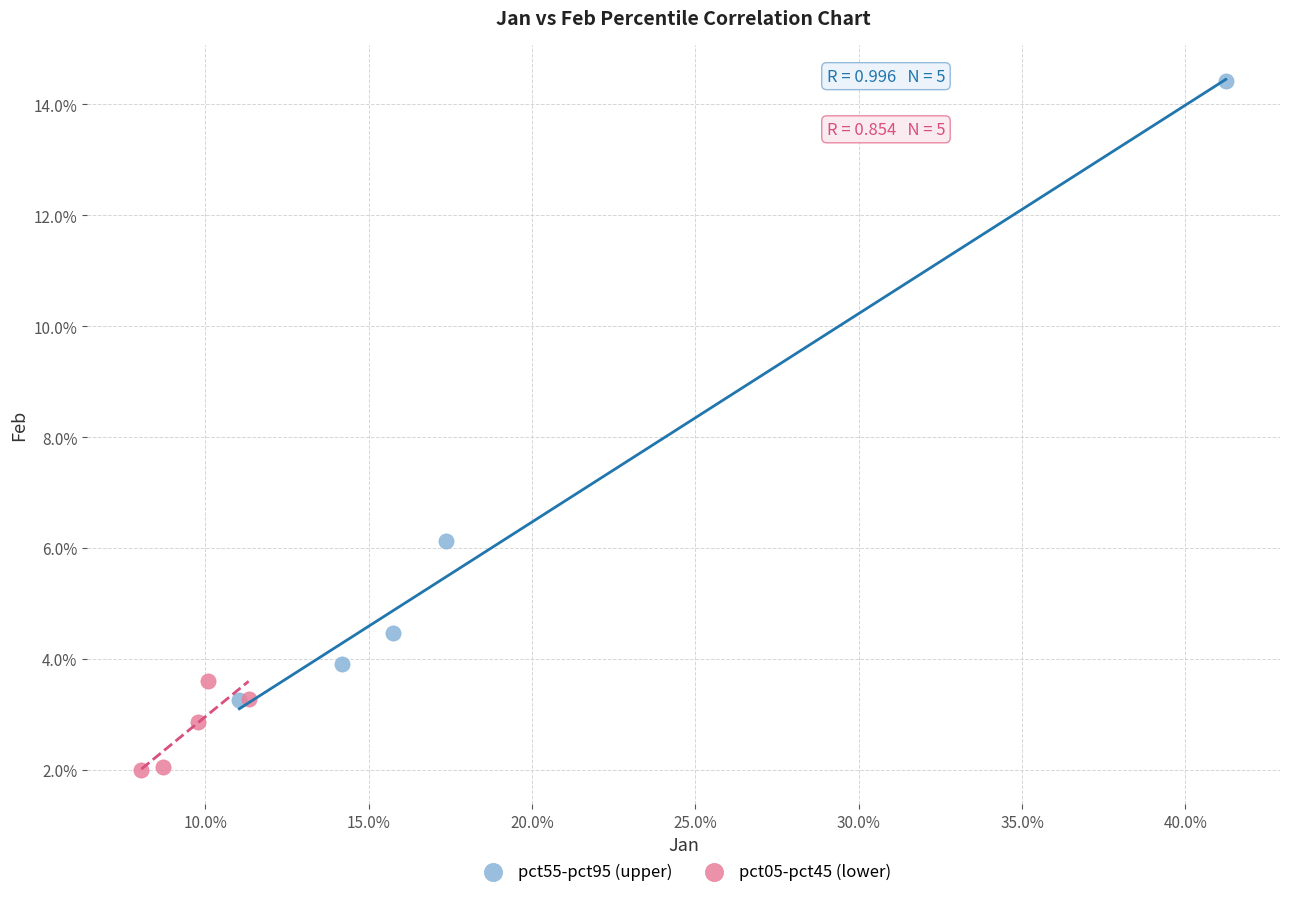

What are all the series names shown in the legend?

pct55-pct95 (upper), pct05-pct45 (lower)